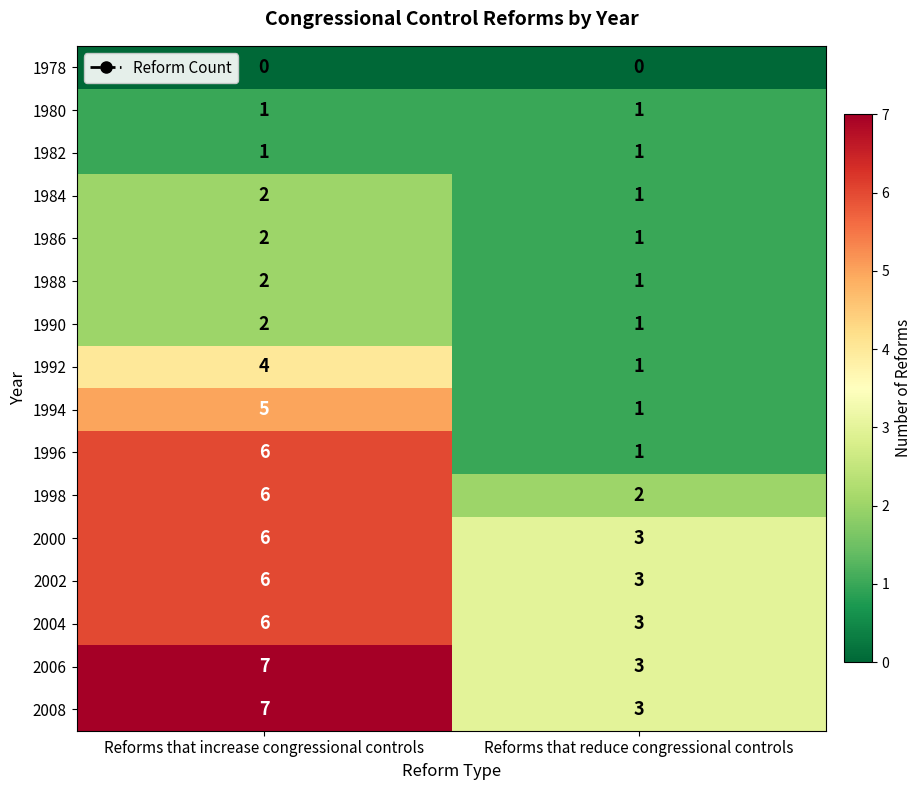

At which label is 2002 closest to 4?

Reforms that reduce congressional controls